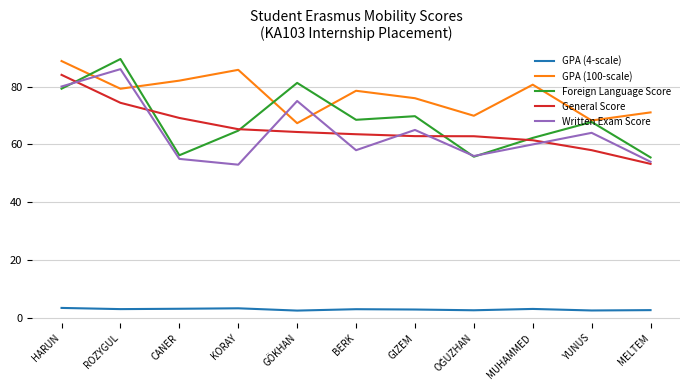

What is the approximate value of Written Exam Score at KORAY?

53.0